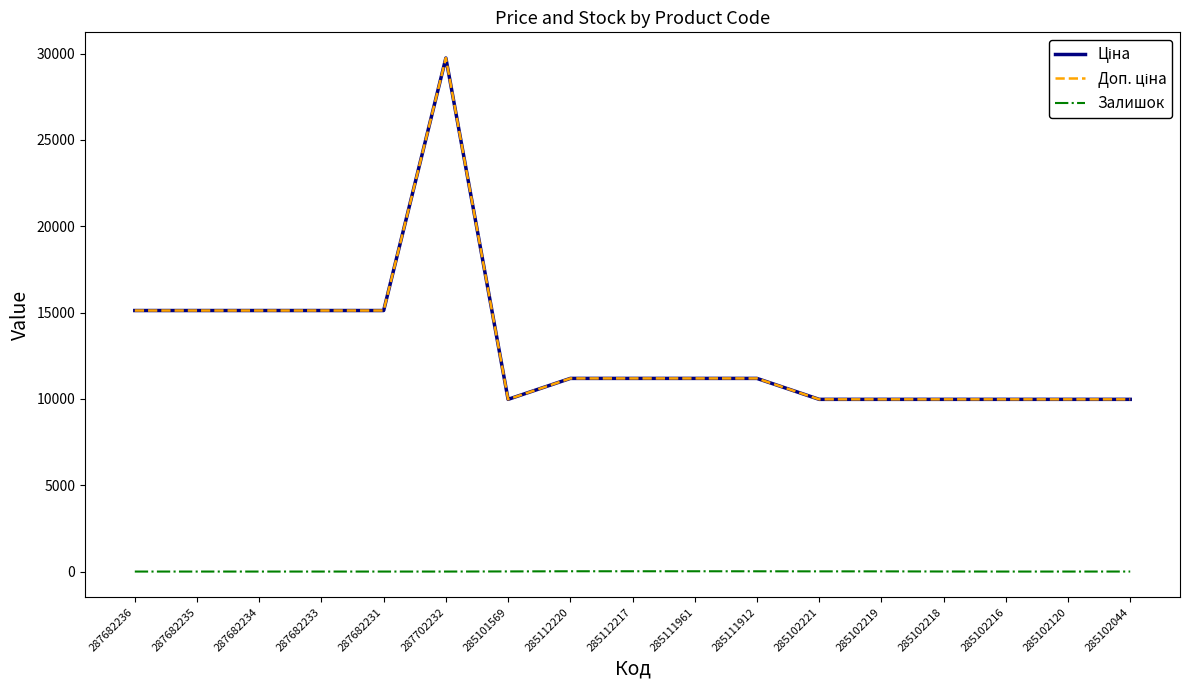

Reading right to left, transcribe all the data shown in this chart.

Ціна: 285102044=9975.0	285102120=9975.0	285102216=9975.0	285102218=9975.0	285102219=9975.0	285102221=9975.0	285111912=11188.2	285111961=11188.2	285112217=11188.2	285112220=11188.2	285101569=9975.0	287702232=29747.2	287682231=15120.0	287682233=15120.0	287682234=15120.0	287682235=15120.0	287682236=15120.0
Доп. ціна: 285102044=9975.0	285102120=9975.0	285102216=9975.0	285102218=9975.0	285102219=9975.0	285102221=9975.0	285111912=11188.2	285111961=11188.2	285112217=11188.2	285112220=11188.2	285101569=9975.0	287702232=29747.2	287682231=15120.0	287682233=15120.0	287682234=15120.0	287682235=15120.0	287682236=15120.0
Залишок: 285102044=1.0	285102120=0.0	285102216=0.0	285102218=3.0	285102219=11.0	285102221=11.0	285111912=15.0	285111961=17.0	285112217=17.0	285112220=17.0	285101569=7.0	287702232=0.0	287682231=0.0	287682233=0.0	287682234=0.0	287682235=0.0	287682236=0.0